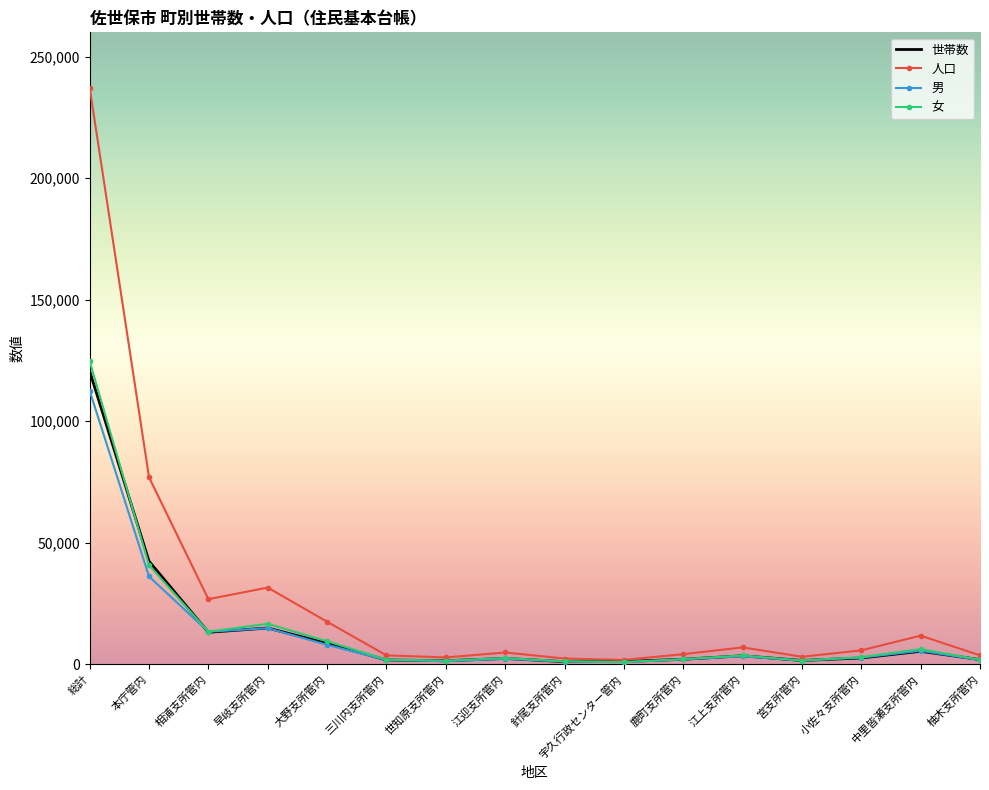

What is the sum of the 世帯数 values at 宇久行政センター管内 and 大野支所管内?

9748